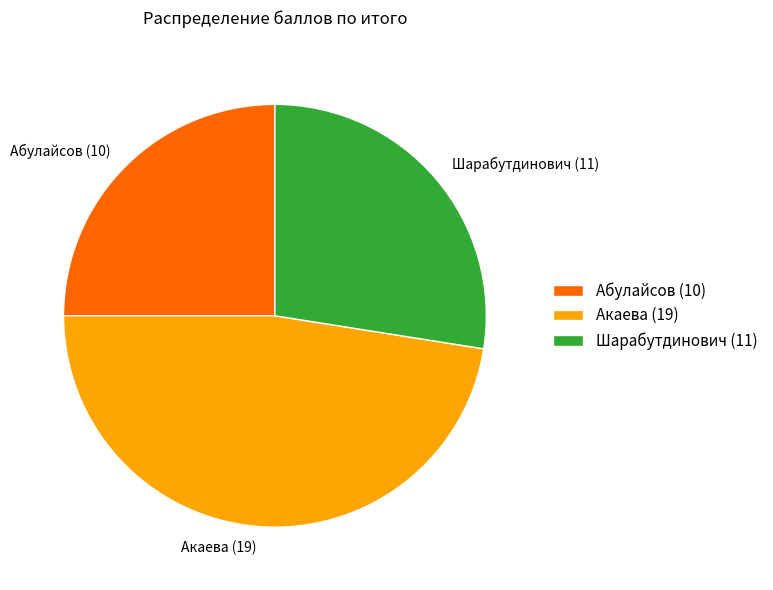

What is the smallest slice in the pie chart?

Абулайсов (10)